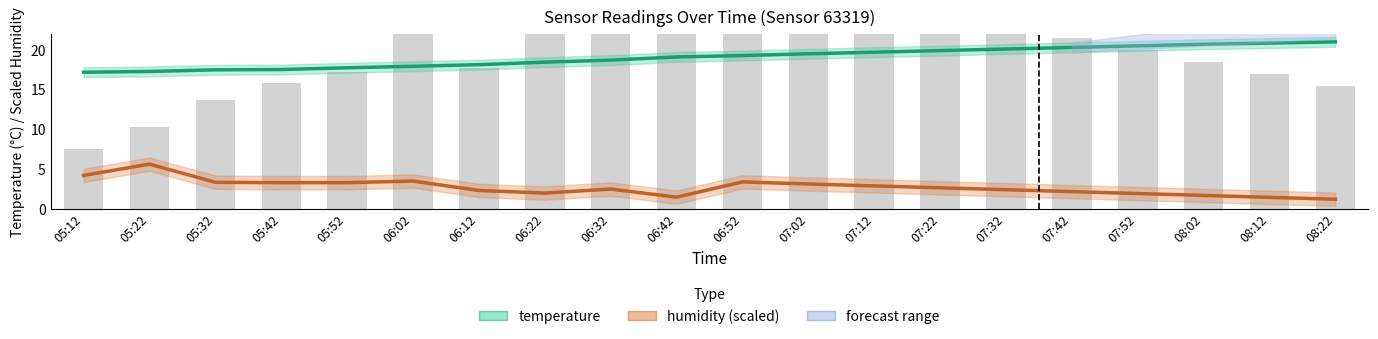

What is the approximate value of temperature at 08:12?

20.9